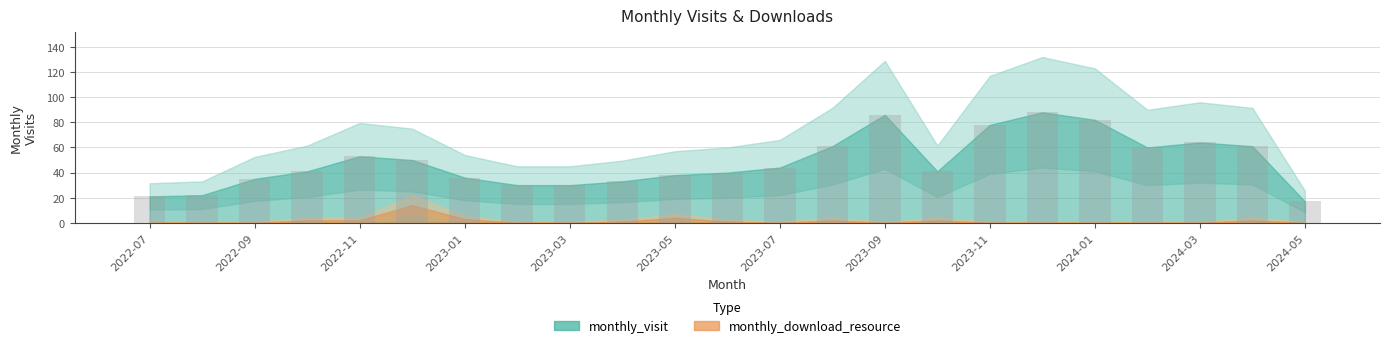

What is the value of the 9th bar from the left?

30